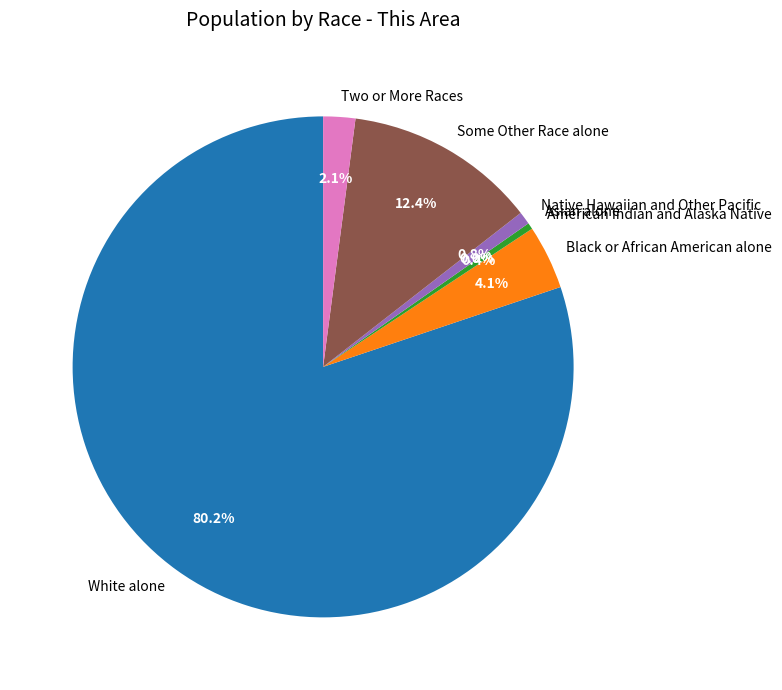

To the nearest percent, what is the difference between the Black or African American alone and Native Hawaiian and Other Pacific slice percentages?

3%